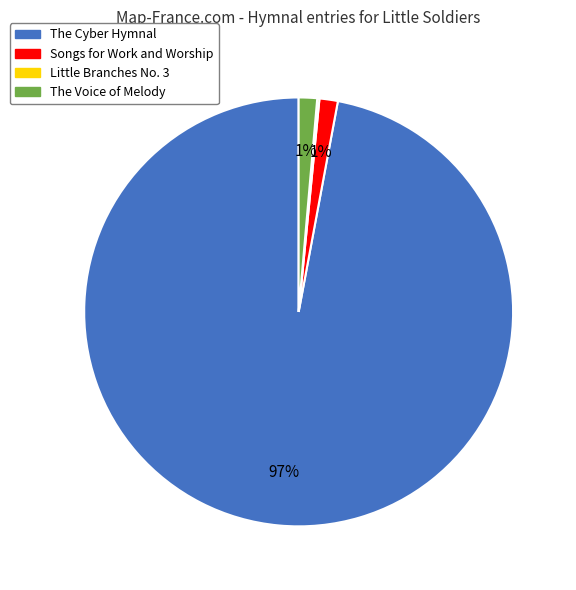

Combined, do The Cyber Hymnal and Songs for Work and Worship account for over 50%?

Yes